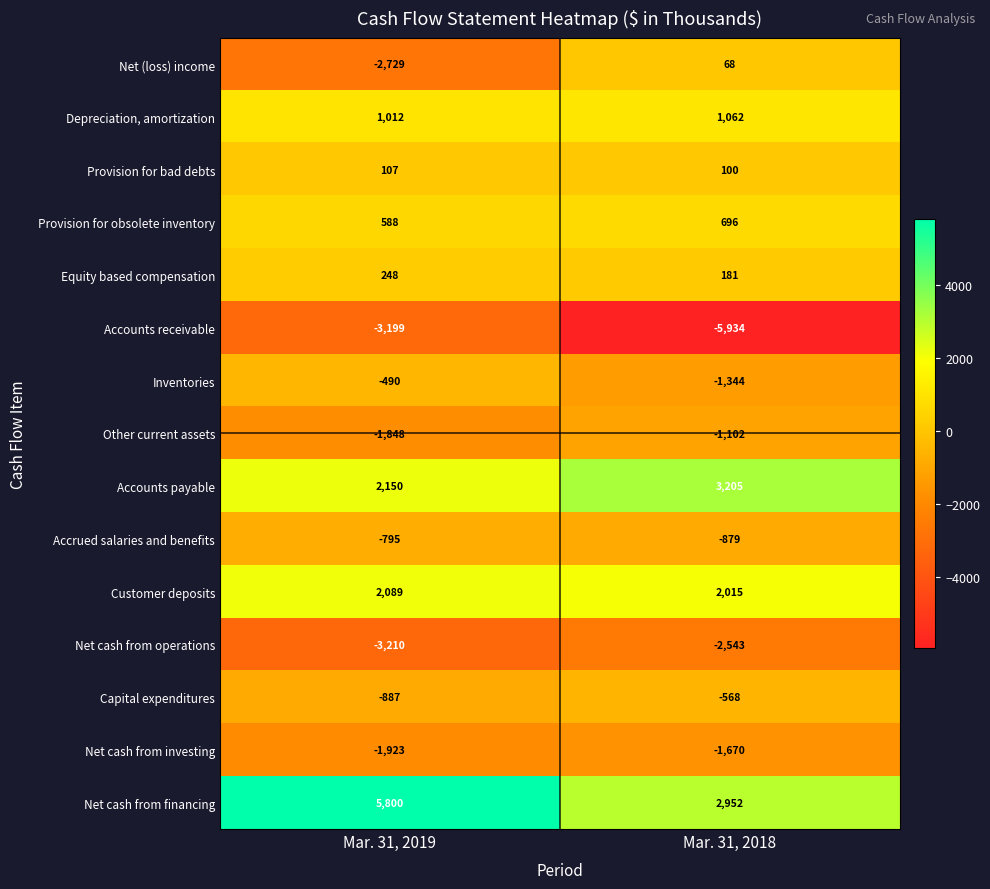

At which label is Inventories closest to -917?

Mar. 31, 2019